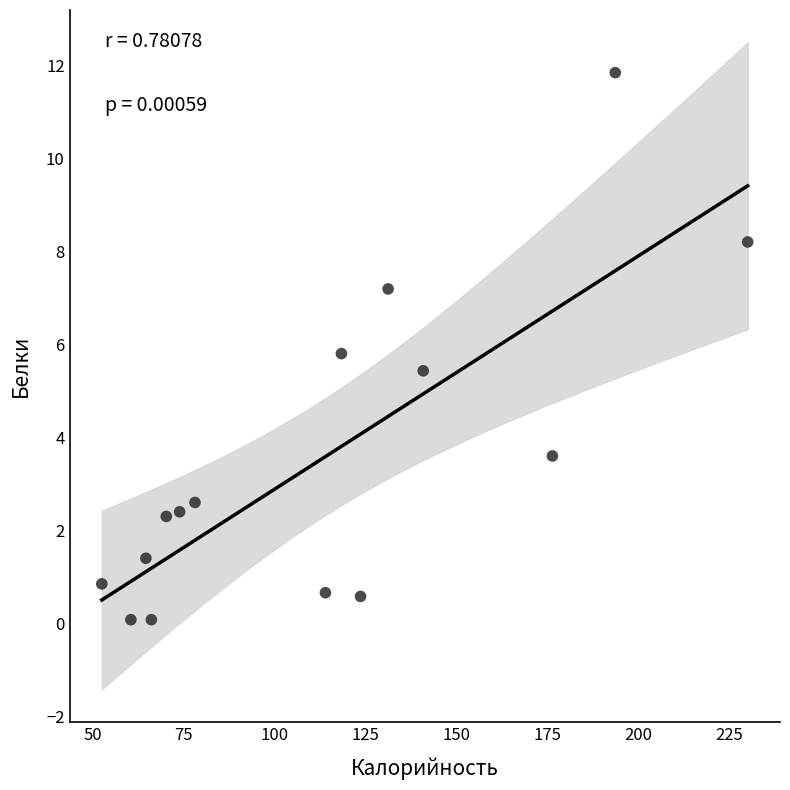

What is the range of Y values (max minus min)?

11.8